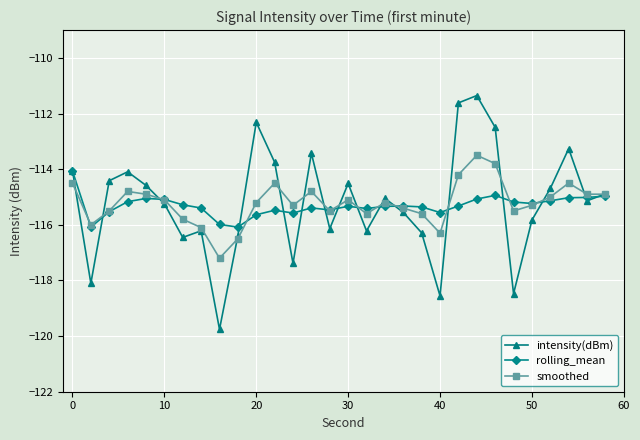

Does the chart display data point markers on the line(s)?

Yes